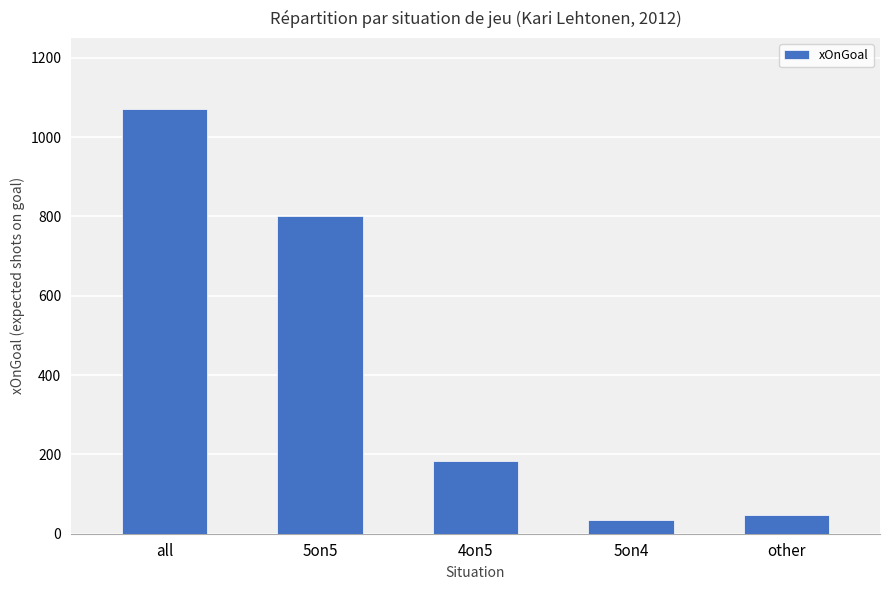

Count the number of data series in this chart.

1